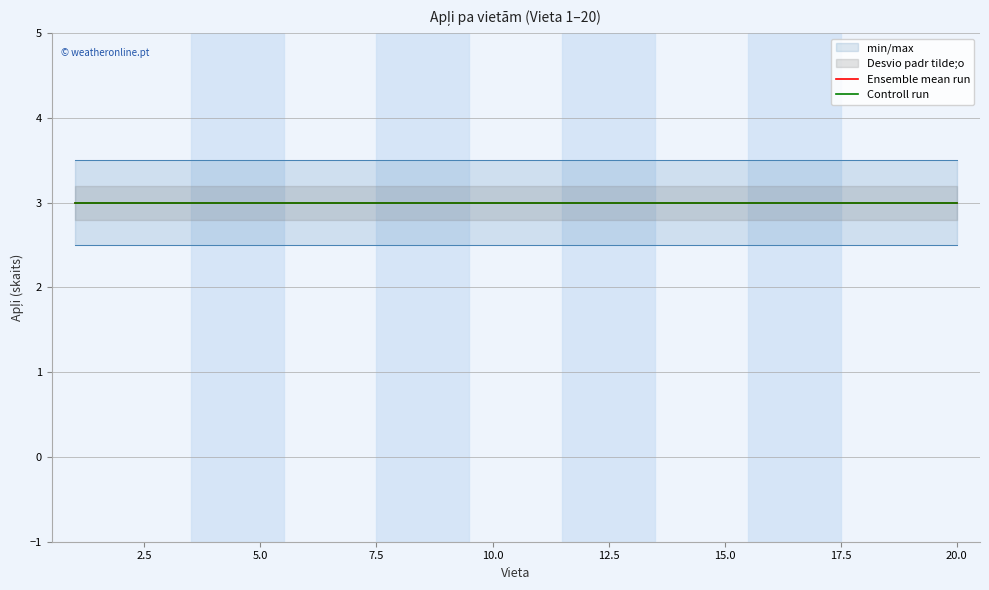

Reading right to left, extract all data points from this chart.

Apļi: 3.0	3.0	3.0	3.0	3.0	3.0	3.0	3.0	3.0	3.0	3.0	3.0	3.0	3.0	3.0	3.0	3.0	3.0	3.0	3.0
min_max_upper: 3.5	3.5	3.5	3.5	3.5	3.5	3.5	3.5	3.5	3.5	3.5	3.5	3.5	3.5	3.5	3.5	3.5	3.5	3.5	3.5
min_max_lower: 2.5	2.5	2.5	2.5	2.5	2.5	2.5	2.5	2.5	2.5	2.5	2.5	2.5	2.5	2.5	2.5	2.5	2.5	2.5	2.5
ensemble_mean: 3.0	3.0	3.0	3.0	3.0	3.0	3.0	3.0	3.0	3.0	3.0	3.0	3.0	3.0	3.0	3.0	3.0	3.0	3.0	3.0
control_run: 3.0	3.0	3.0	3.0	3.0	3.0	3.0	3.0	3.0	3.0	3.0	3.0	3.0	3.0	3.0	3.0	3.0	3.0	3.0	3.0